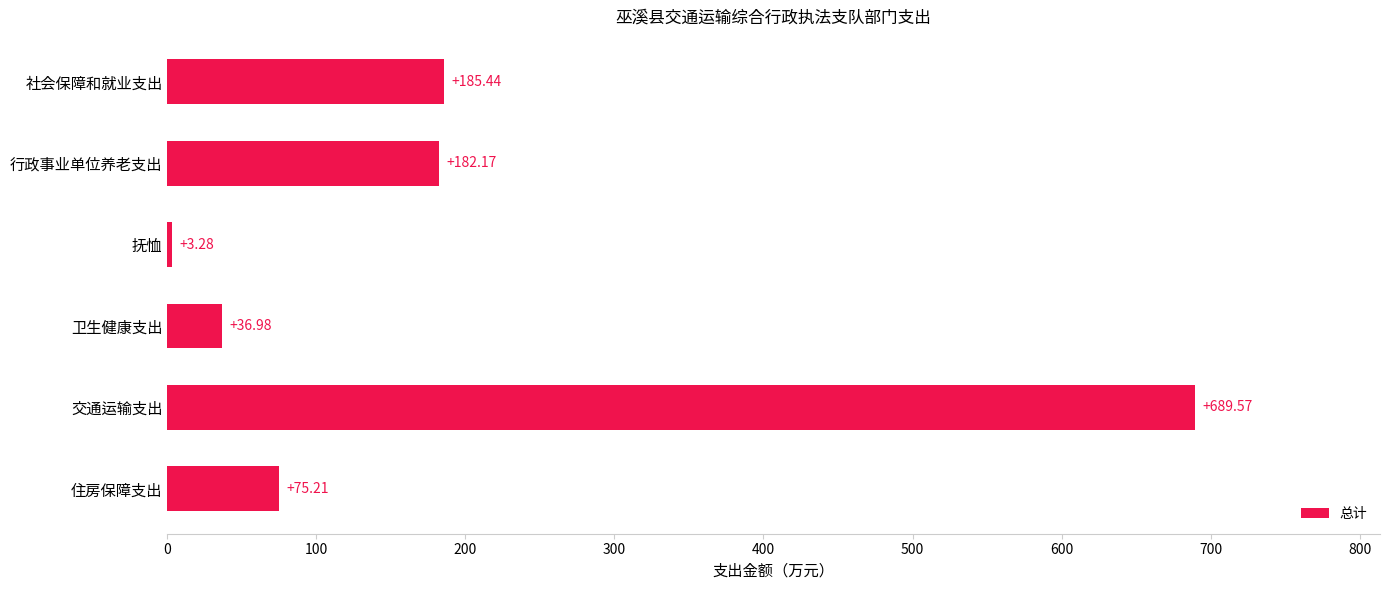

What is the sum of the values at 行政事业单位养老支出 and 社会保障和就业支出?

367.6